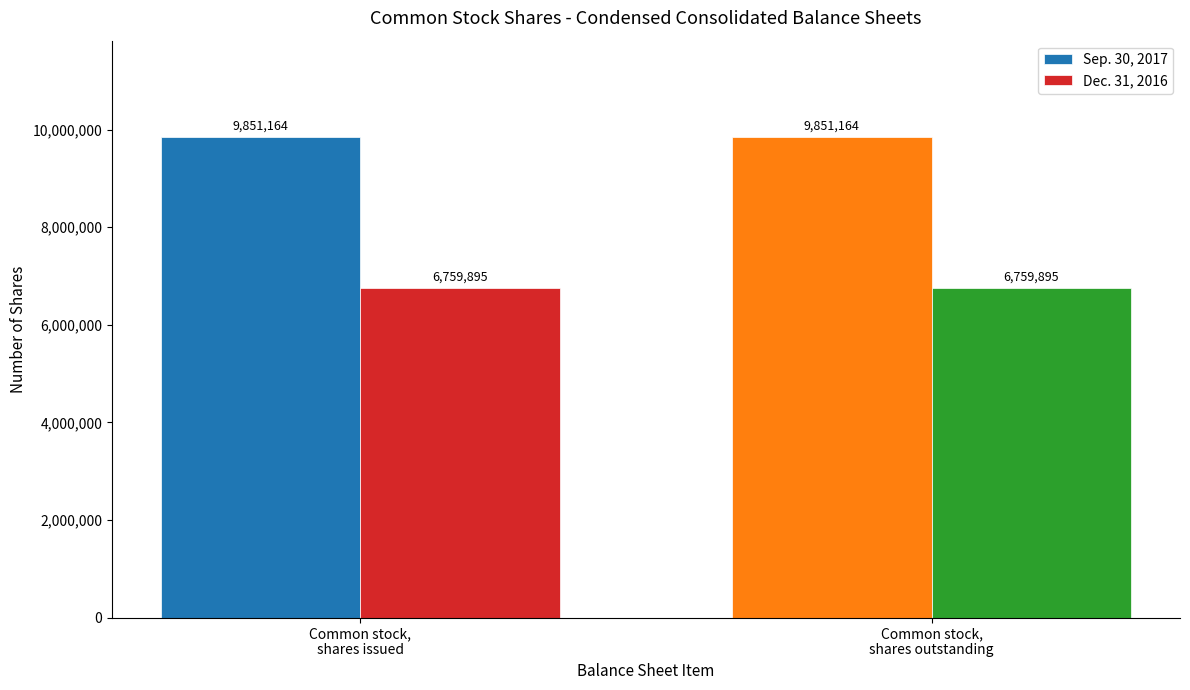

Reading right to left, extract all data points from this chart.

Sep. 30, 2017: Common stock,
shares outstanding=9851164	Common stock,
shares issued=9851164
Dec. 31, 2016: Common stock,
shares outstanding=6759895	Common stock,
shares issued=6759895